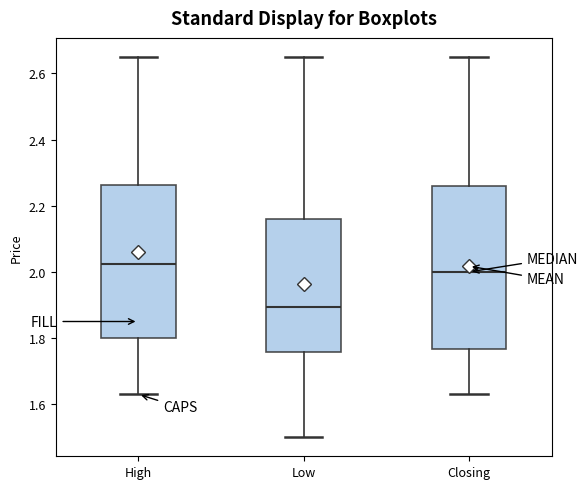

Which box's median line is the highest?

High